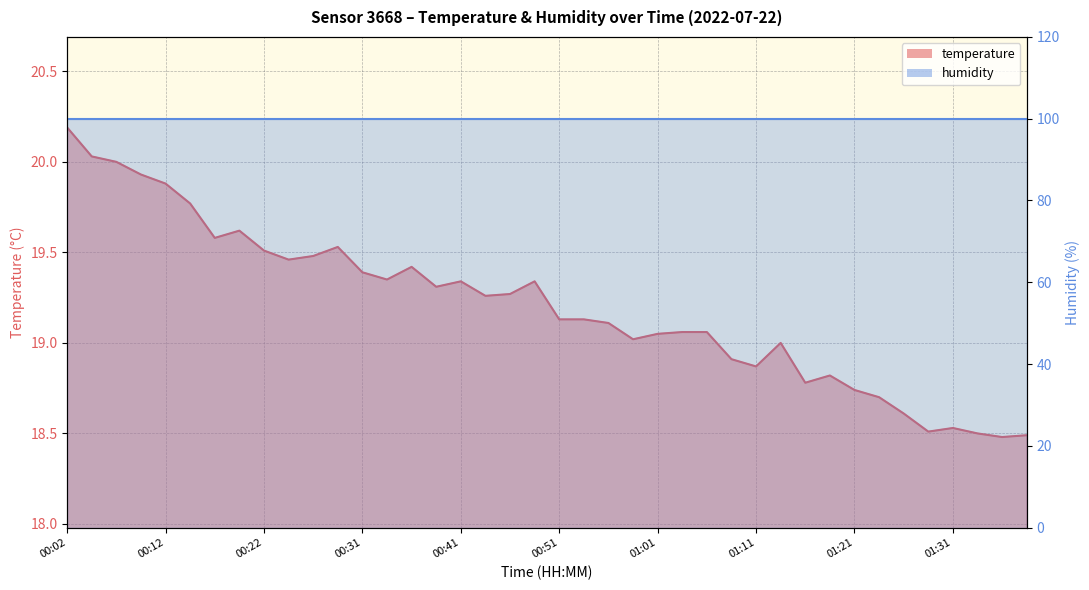

How many data points are above 19?

27